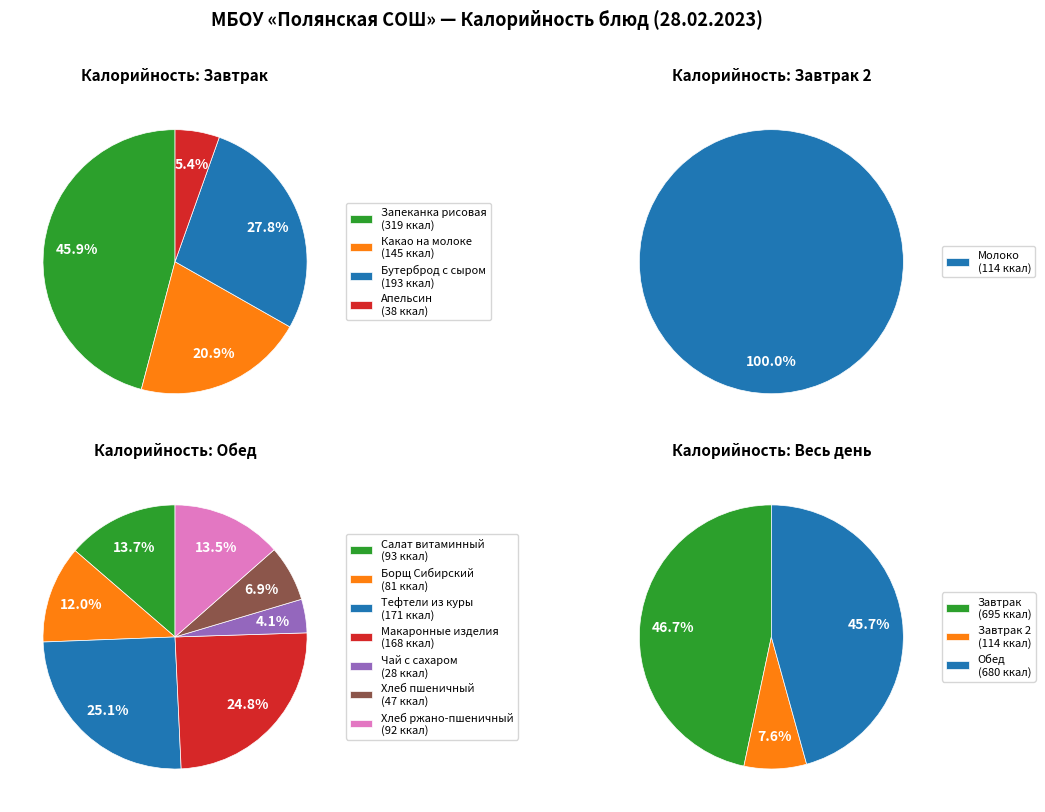

Combined, what portion of the pie is Хлеб пшеничный and Апельсин?

5.7%